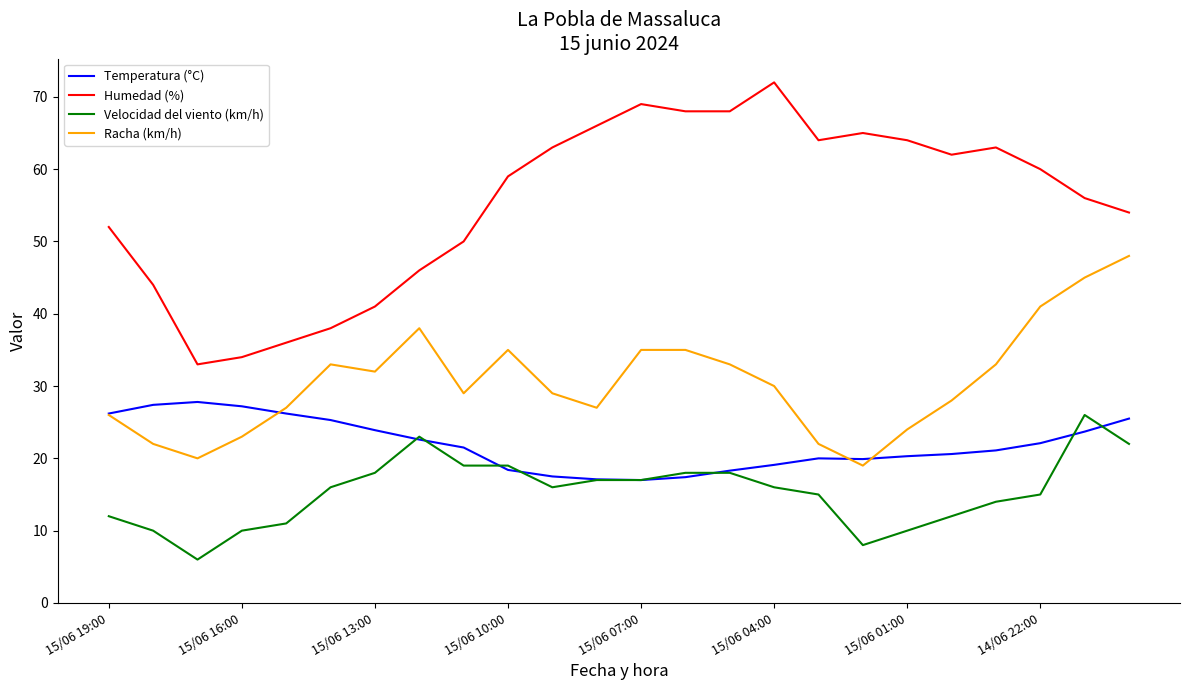

True or false: Racha (km/h) and Velocidad del viento (km/h) intersect in this chart.

False